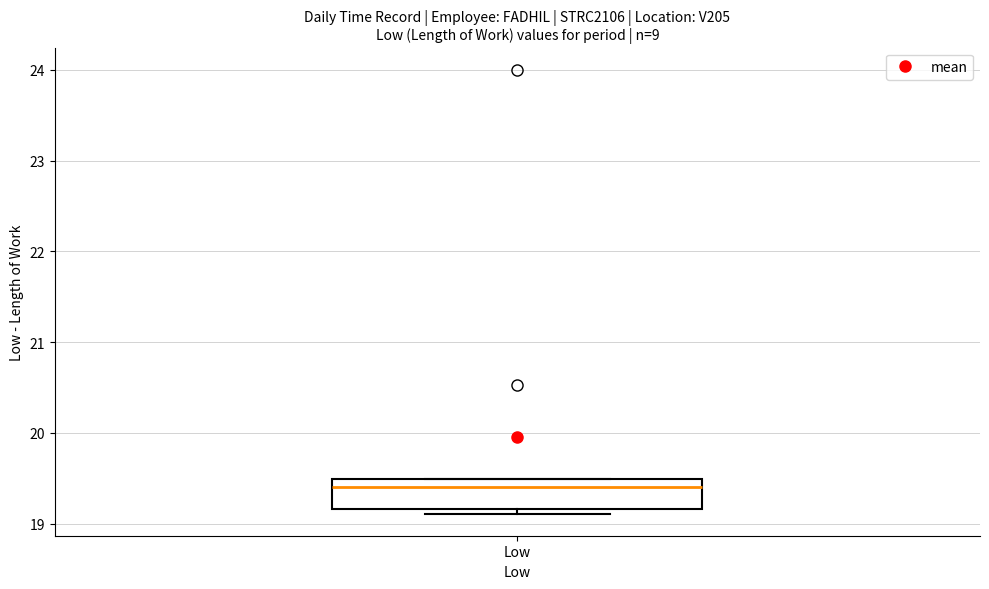

Where is the lower edge of the box for Low on the y-axis? The values are not printed on the chart, so give them approximately, as read against the axis.

19.2